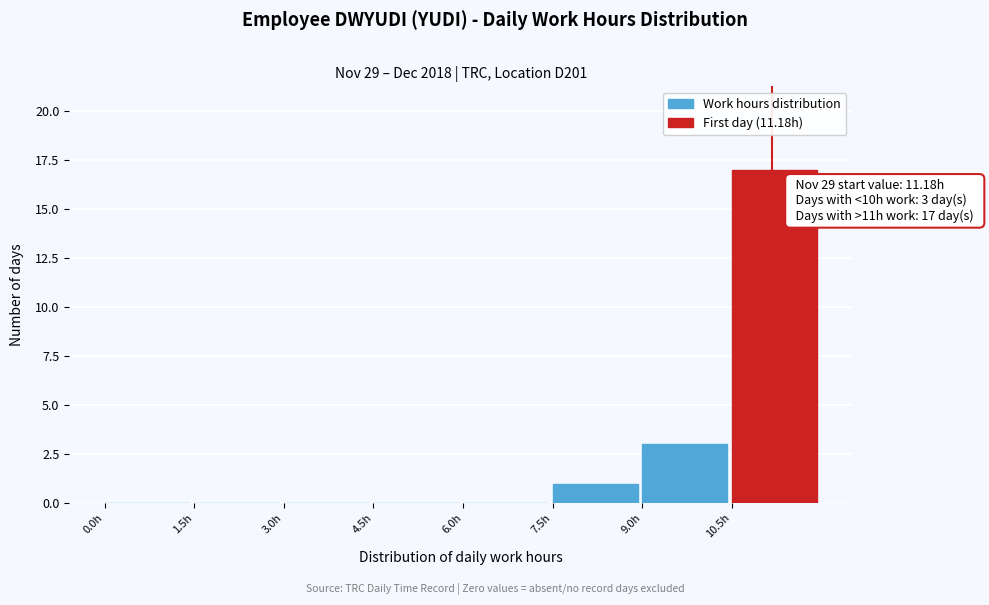

Over which range of the x-axis is the bar tallest?

10.5 to 12.0